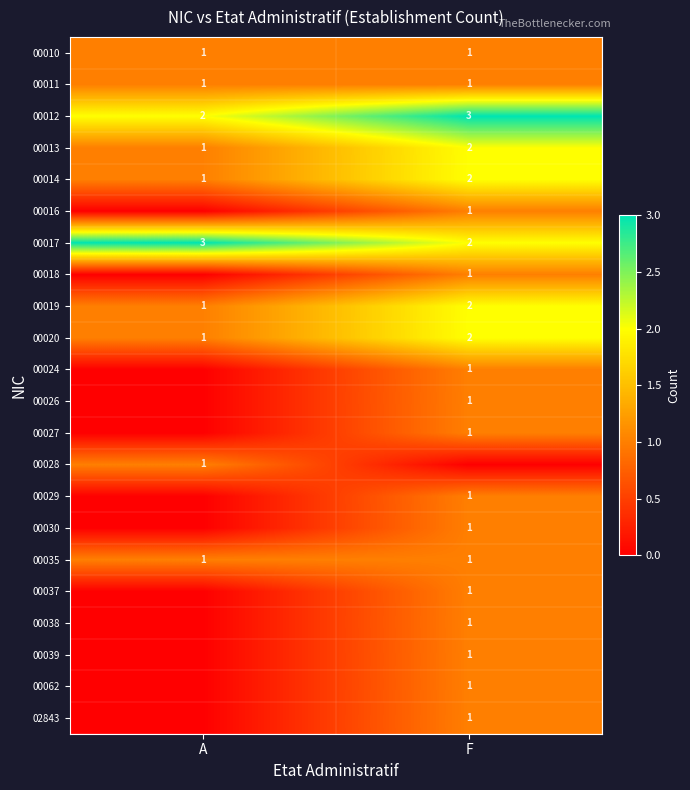

What is the sum of all 00017 values?

5